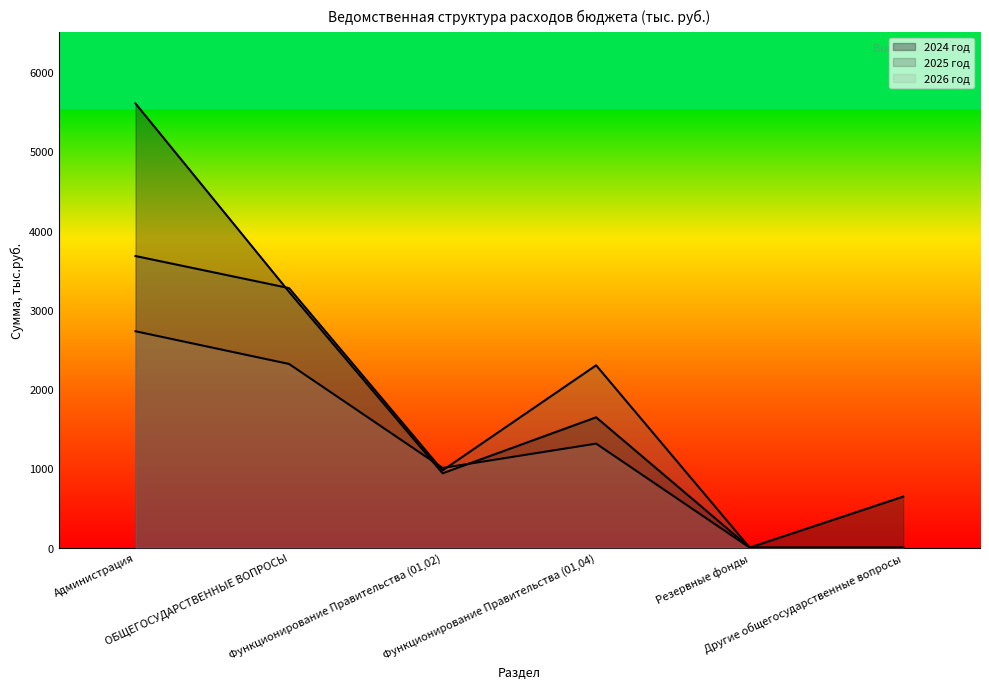

Count the number of data series in this chart.

3